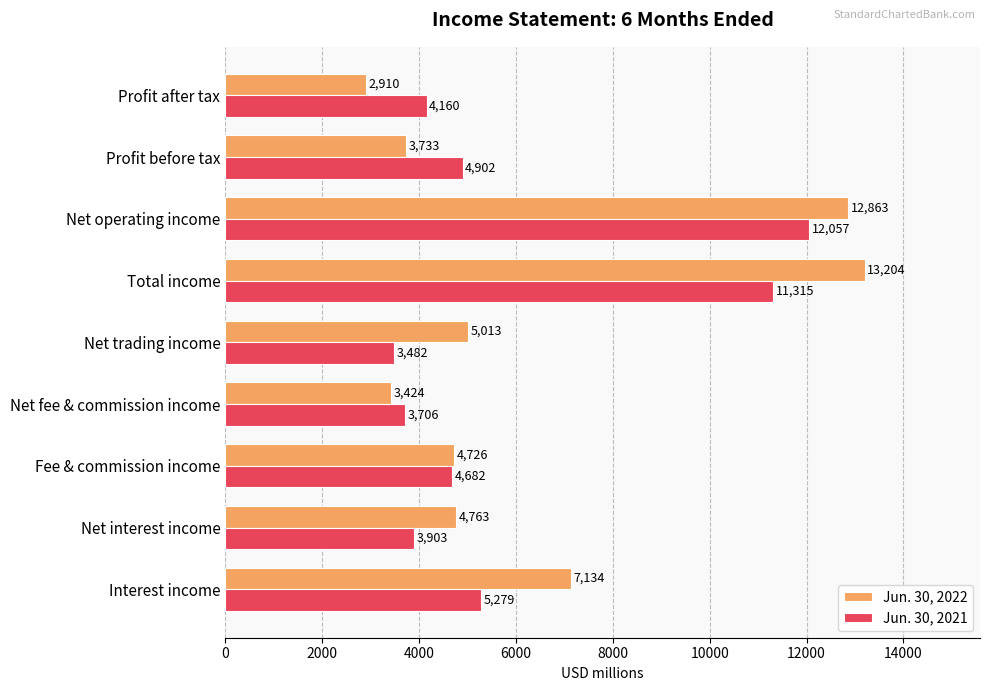

What is the average value of the Jun. 30, 2021 series?

5943